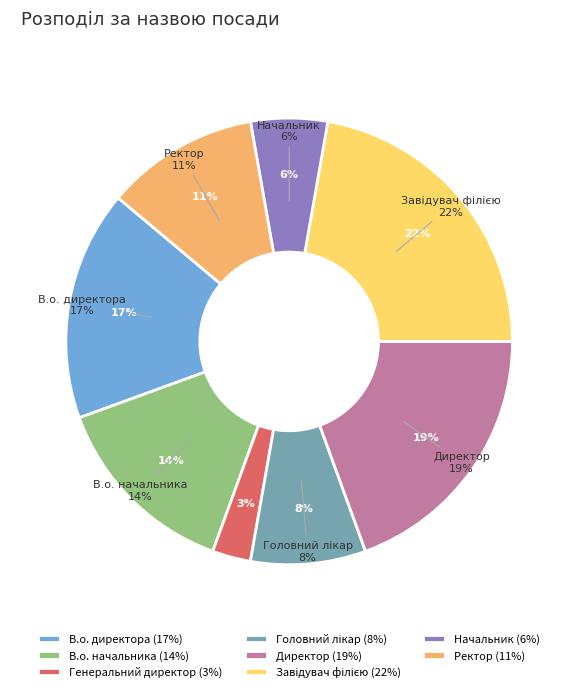

To the nearest percent, what is the average slice percentage?

12%